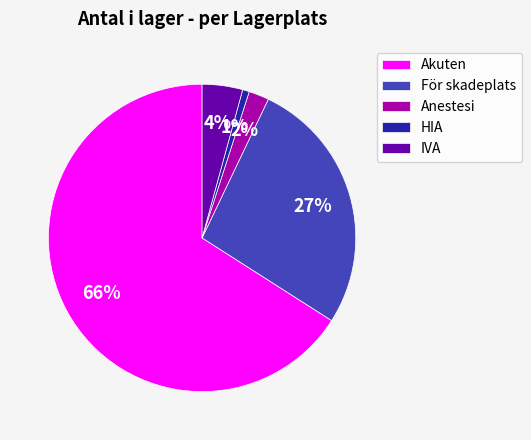

Combined, do Anestesi and Akuten account for over 50%?

Yes